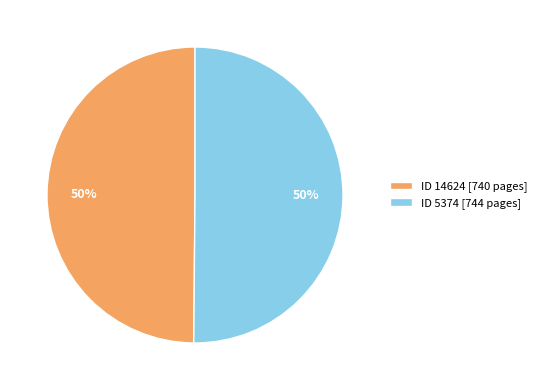

Combined, do ID 5374 [744 pages] and ID 14624 [740 pages] account for over 50%?

Yes